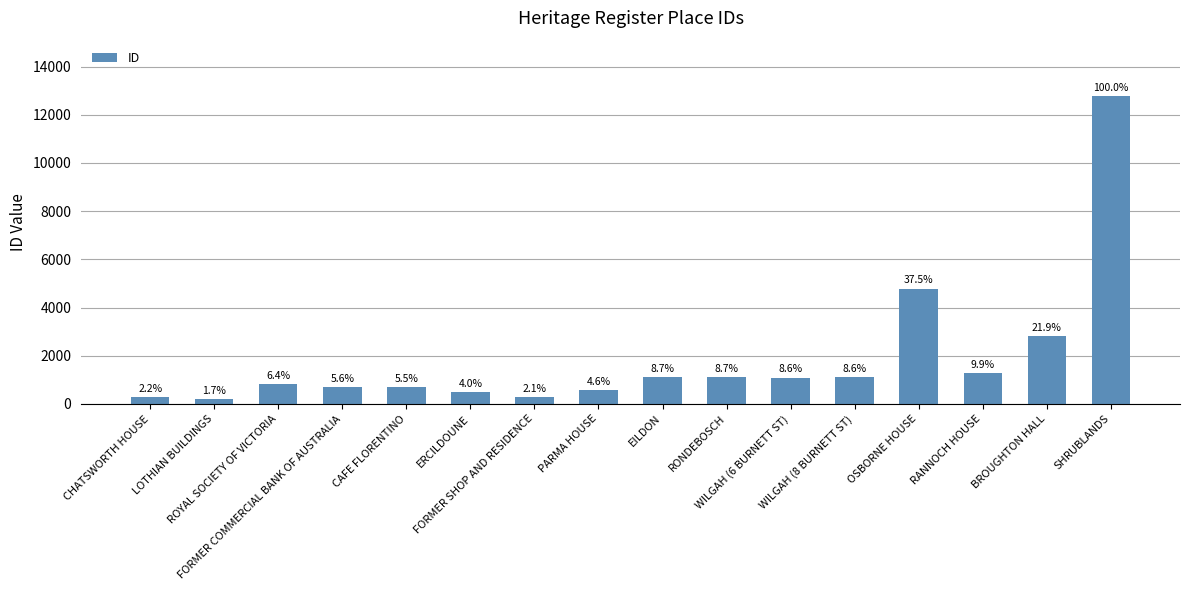

How many bars are there in total?

16